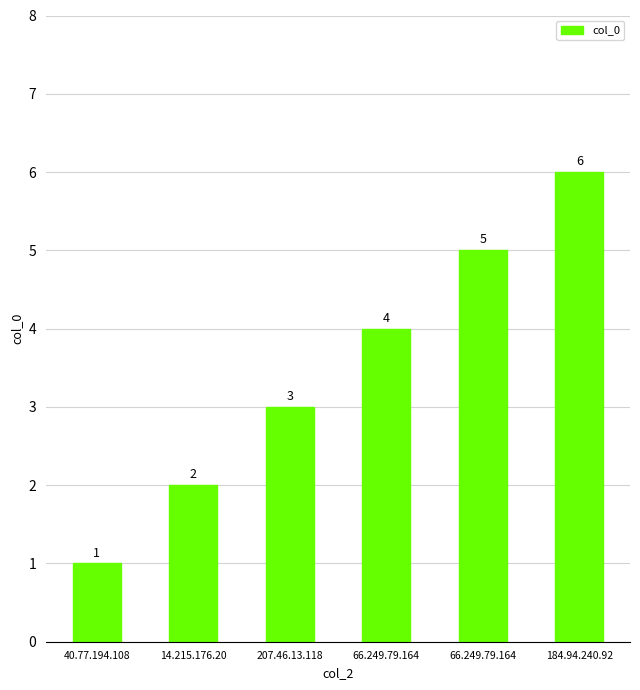

The chart shows a value of 4 at 66.249.79.164. True or false?

True